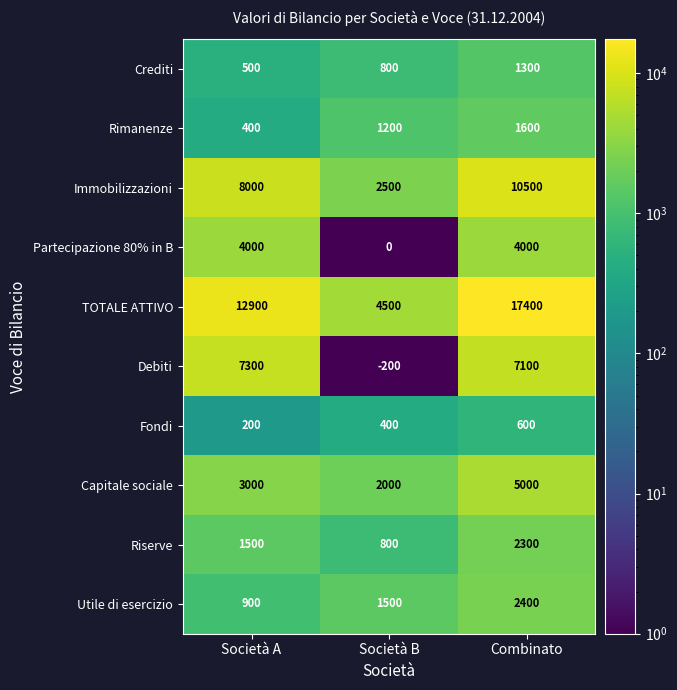

List the labels in order of TOTALE ATTIVO value, smallest first.

Società B, Società A, Combinato